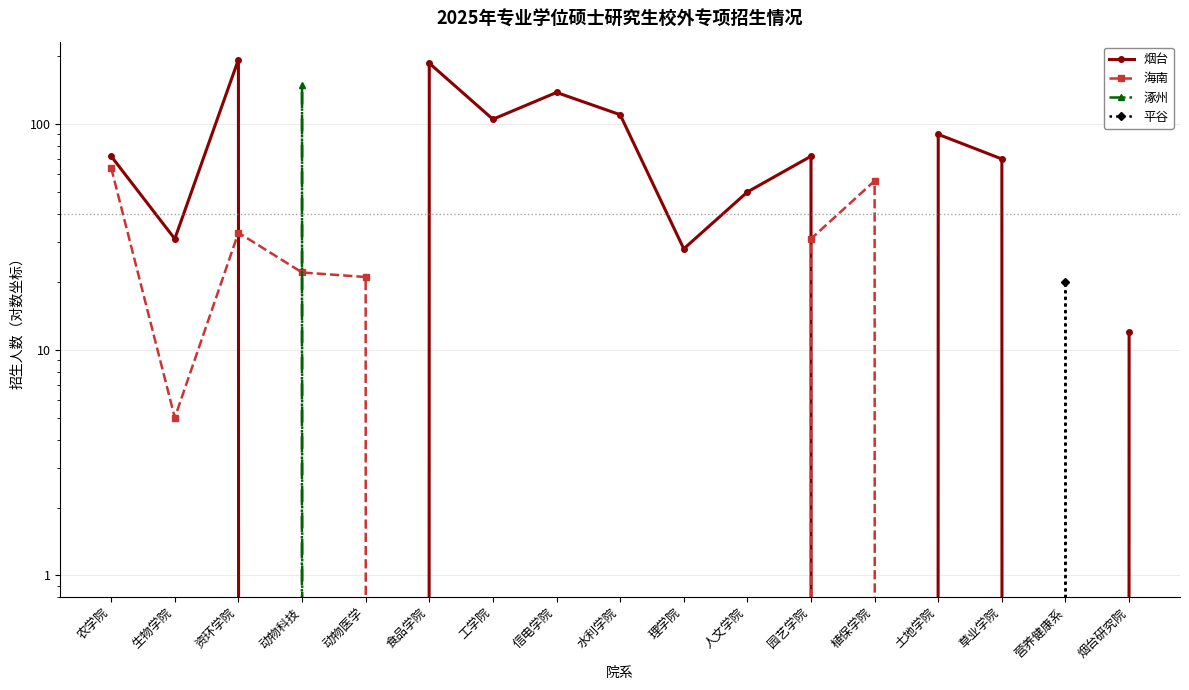

True or false: 涿州 and 海南 cross at least once.

True